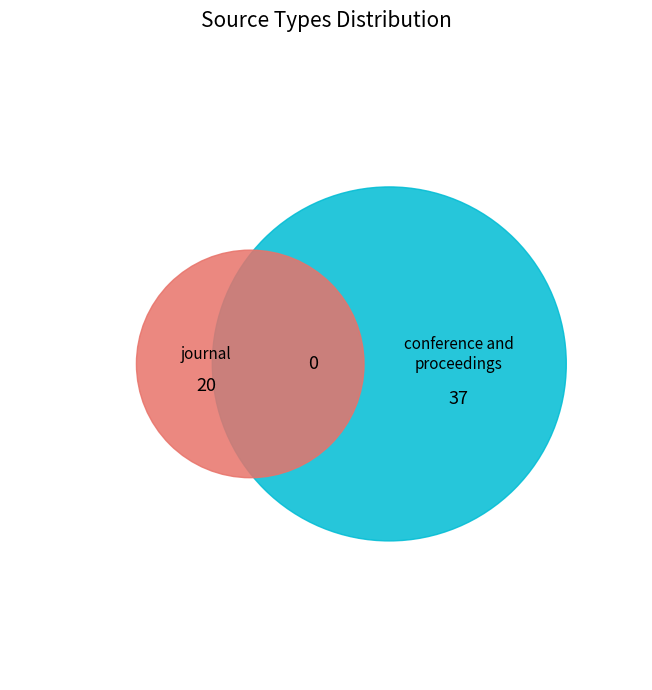

What portion of the pie excludes conference and proceedings?

35.1%